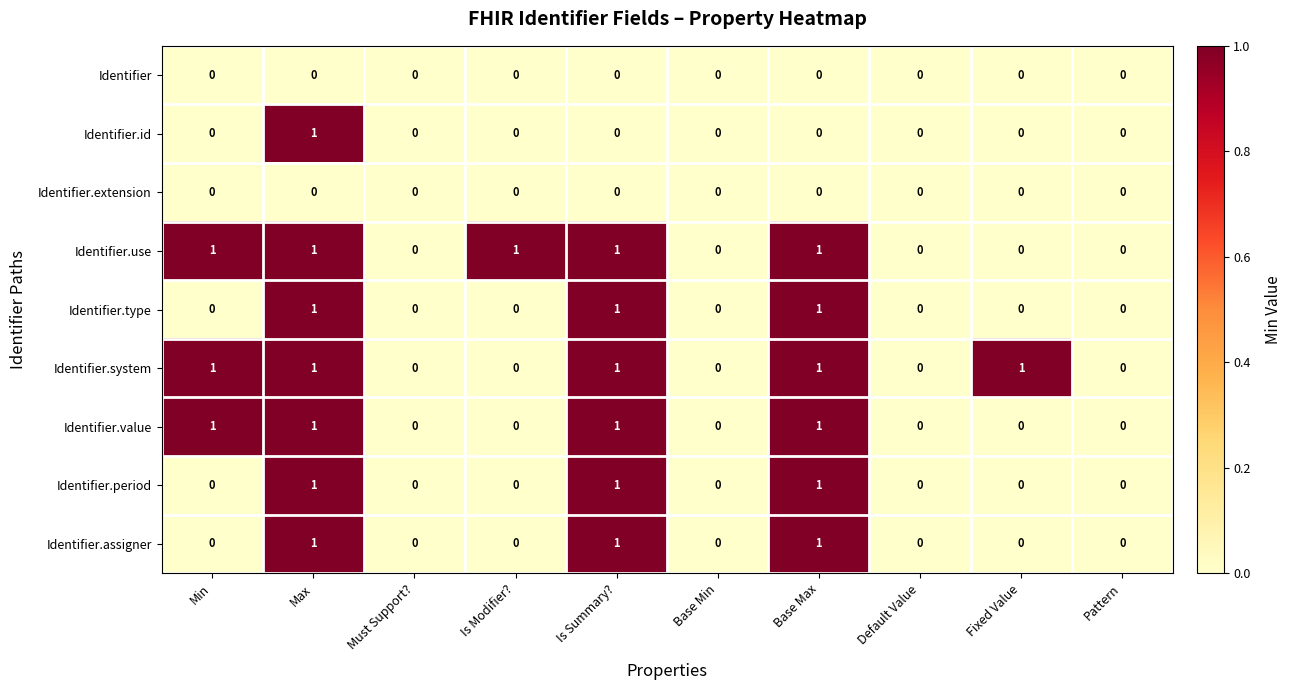

What is the sum of all Identifier.type values?

3